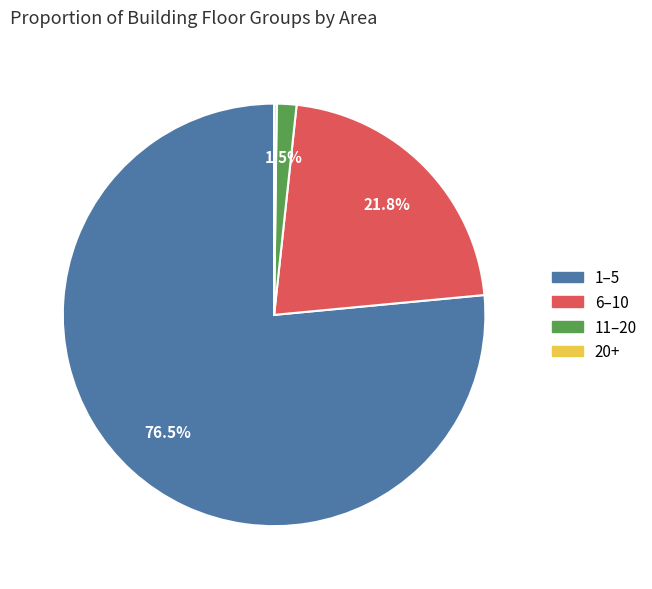

Which slice is the largest?

1–5